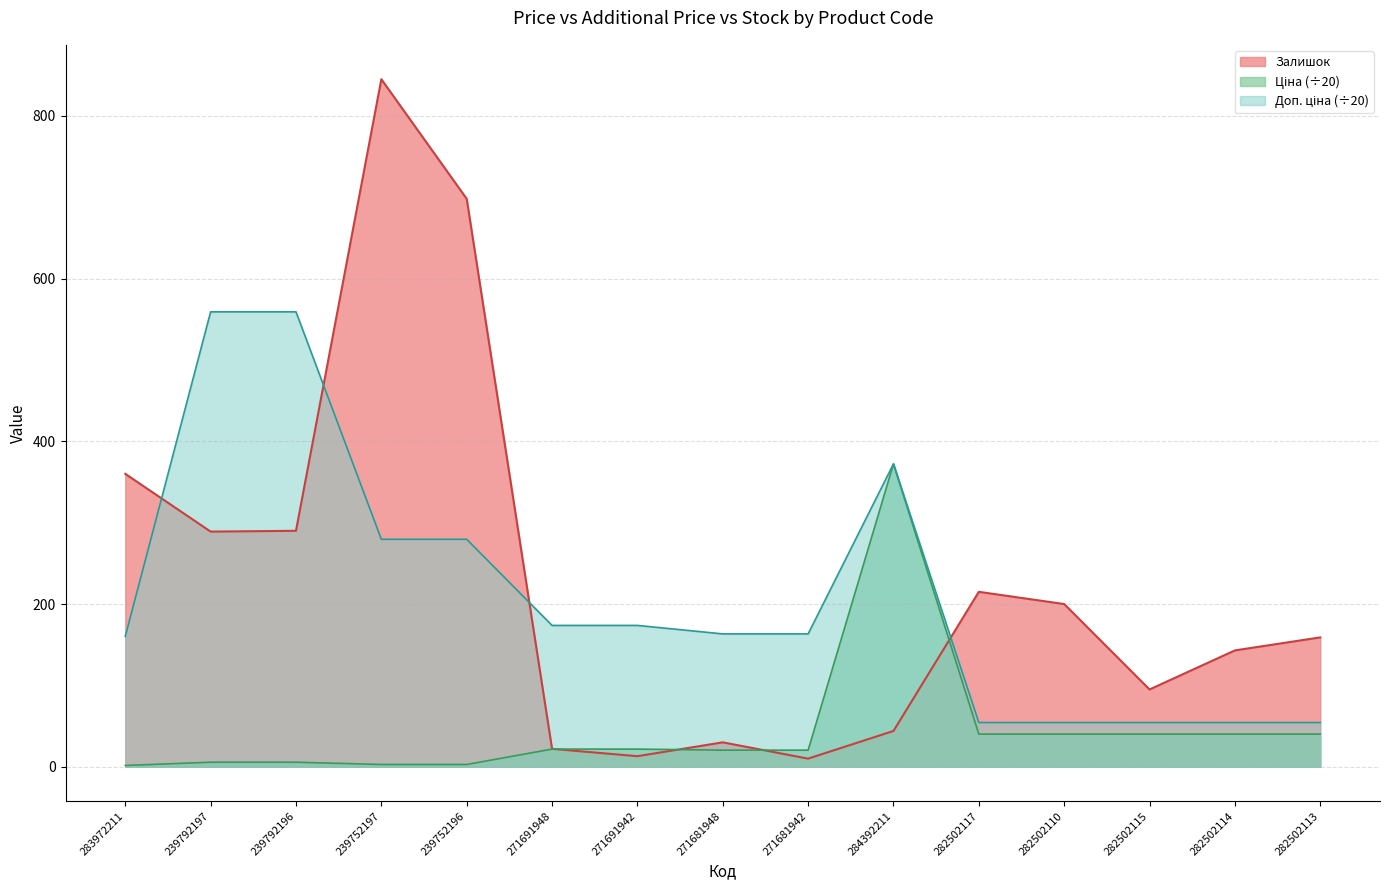

What is the label of the 12th point from the left?

282502110